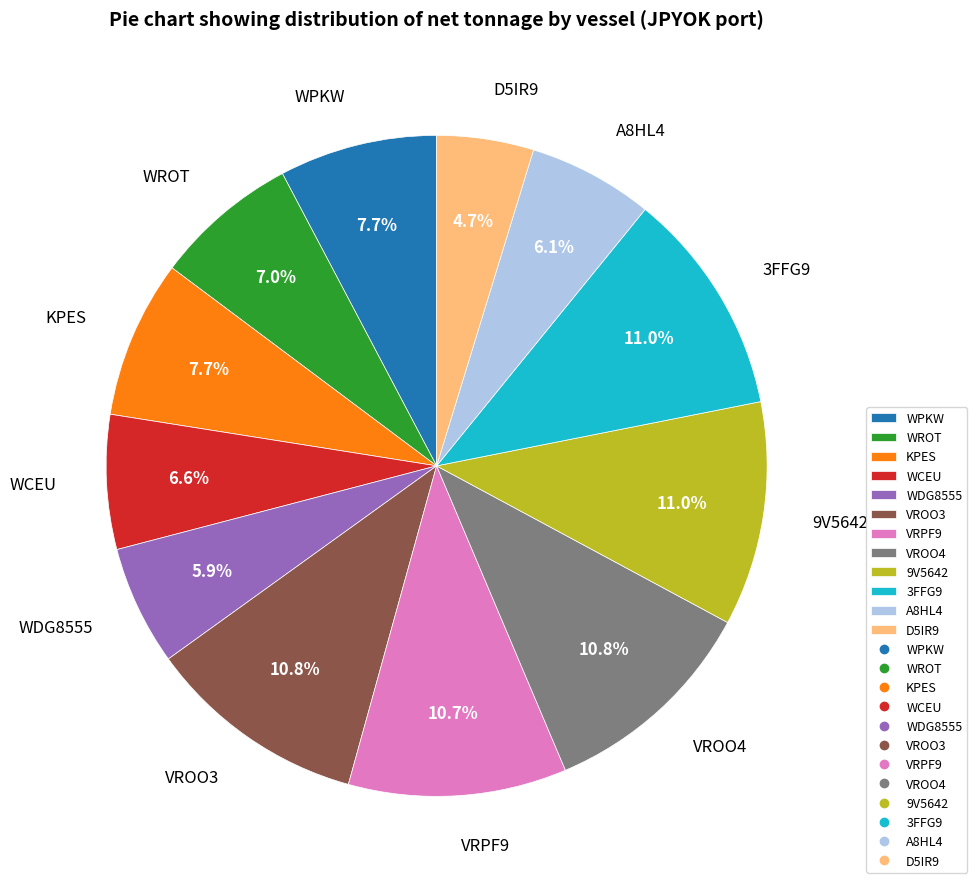

Is there a majority slice in this chart?

No